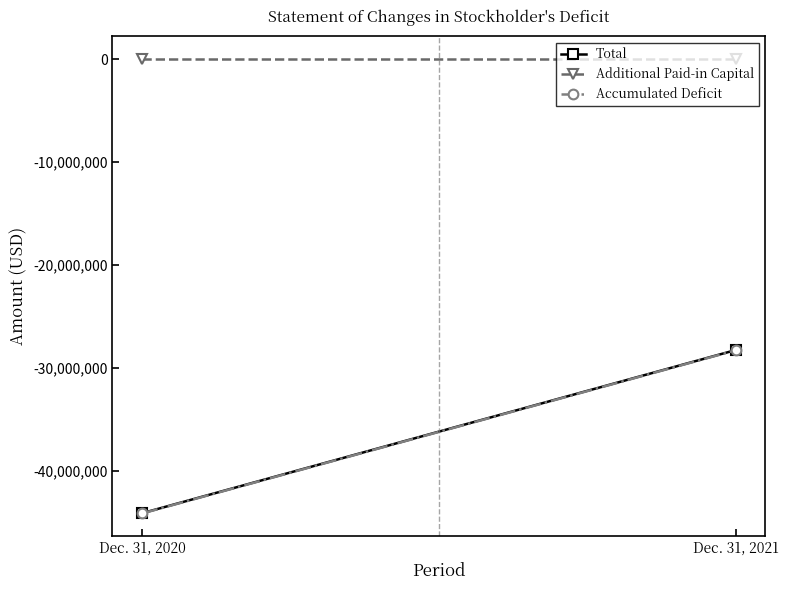

Which series has the widest spread of values?

Total